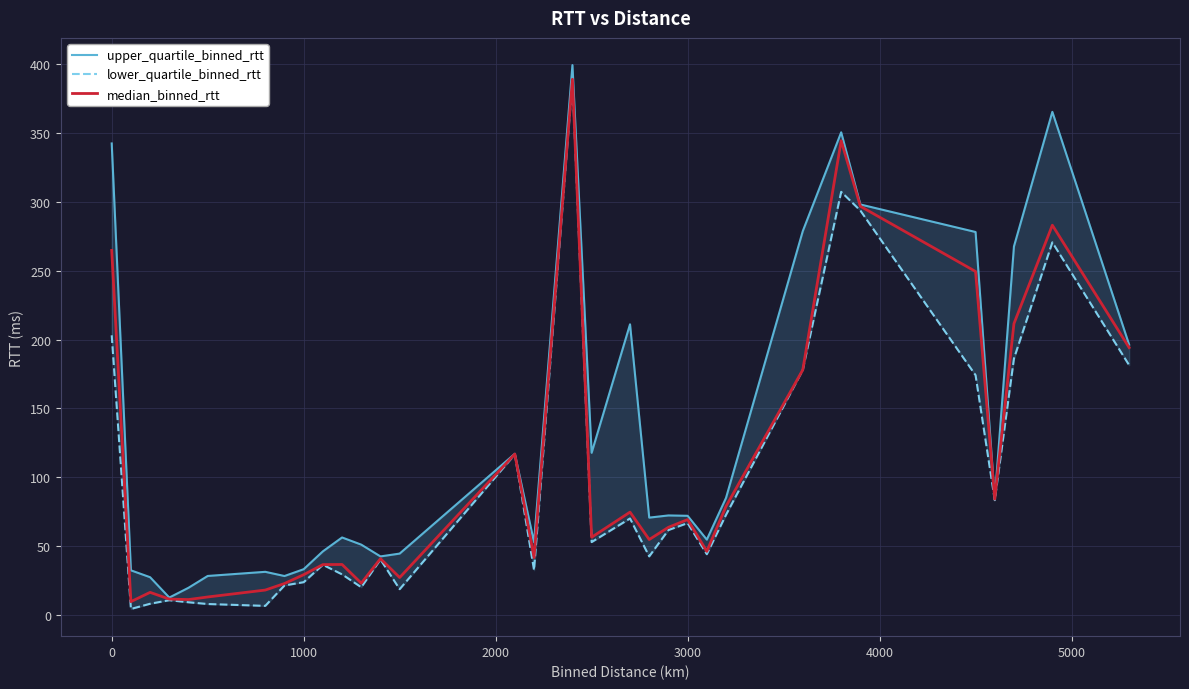

What is the value of the upper_quartile_binned_rtt point at the 13th from the left?

42.5